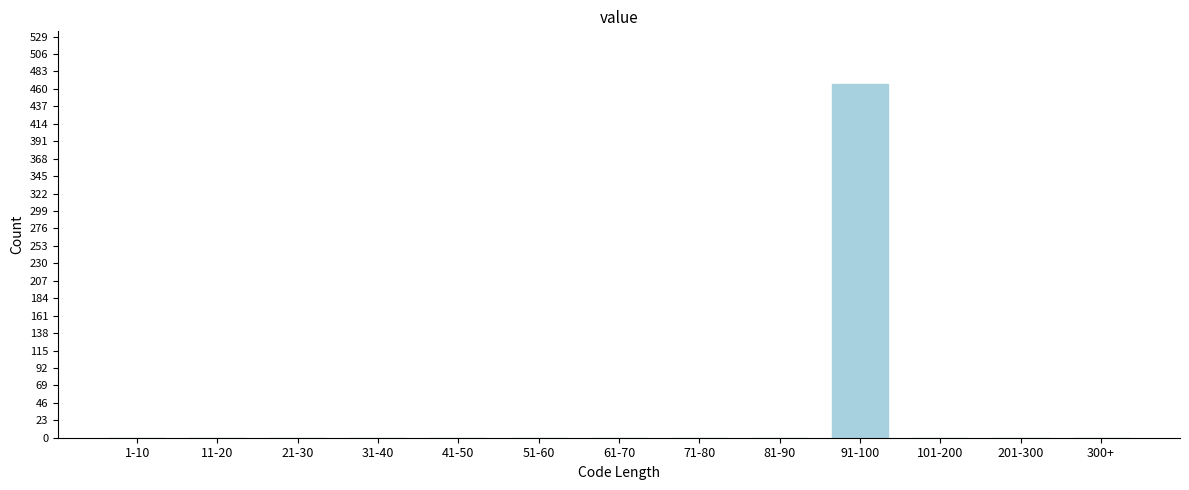

Reading left to right, what are all the values shown in this chart?

1-10=0	11-20=0	21-30=0	31-40=0	41-50=0	51-60=0	61-70=0	71-80=0	81-90=0	91-100=466	101-200=0	201-300=0	300+=0